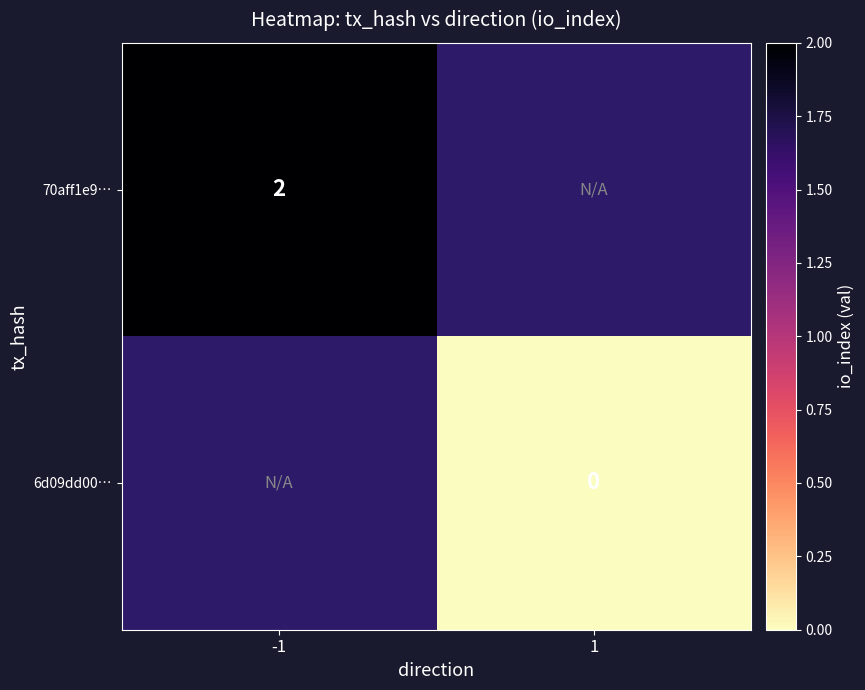

Is it true that 70aff1e9… equals 2 at -1?

True